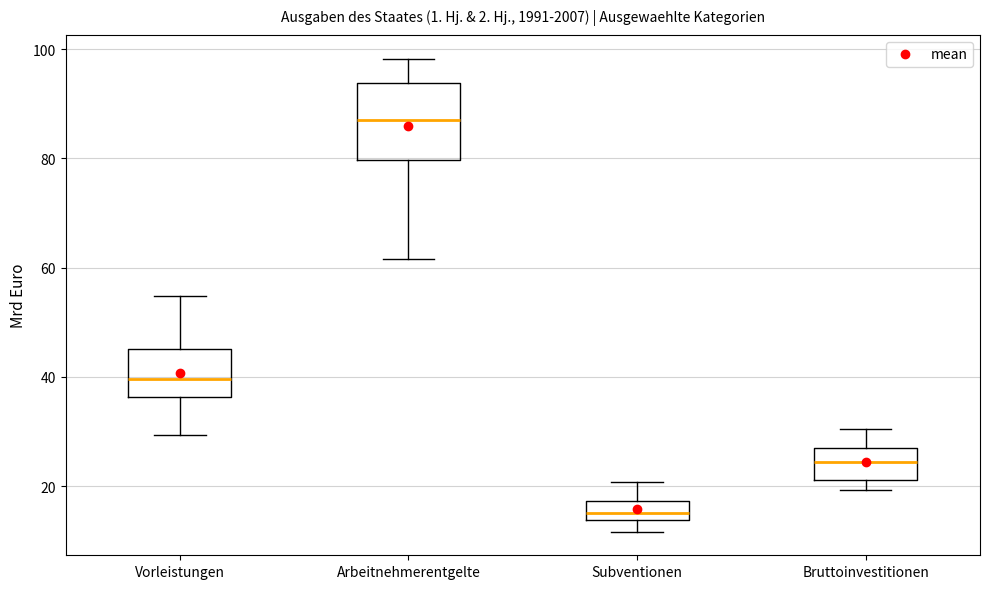

Reading left to right, transcribe this box plot: for each box, give where its median line is, the range the box spans, and where its two whiskers end, as read against the y-axis. The values are not printed on the chart, so give them approximately, as read against the axis.

Vorleistungen: median 40, box 36 to 46, whiskers 30 to 54
Arbeitnehmerentgelte: median 88, box 80 to 94, whiskers 62 to 98
Subventionen: median 16, box 14 to 18, whiskers 12 to 20
Bruttoinvestitionen: median 24, box 22 to 28, whiskers 20 to 30